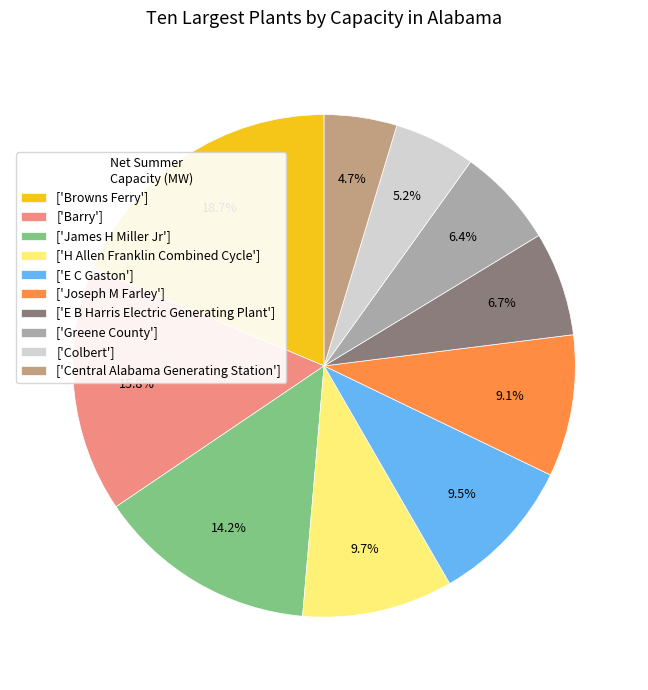

Which category has the biggest portion of the pie?

['Browns Ferry']